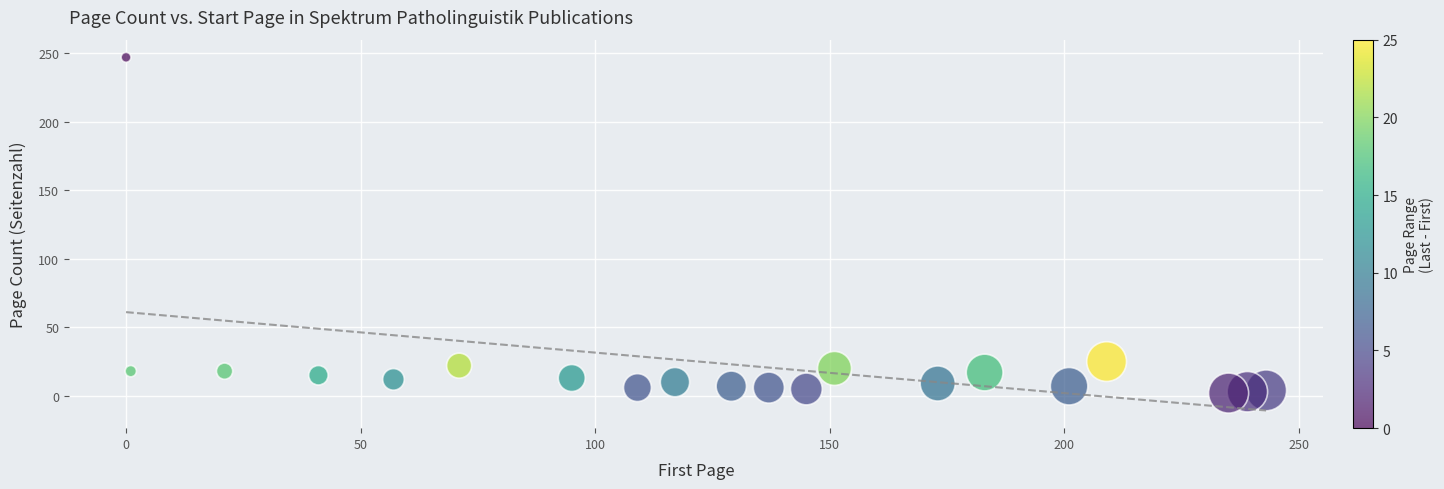

What is the range of X values (max minus min)?

243